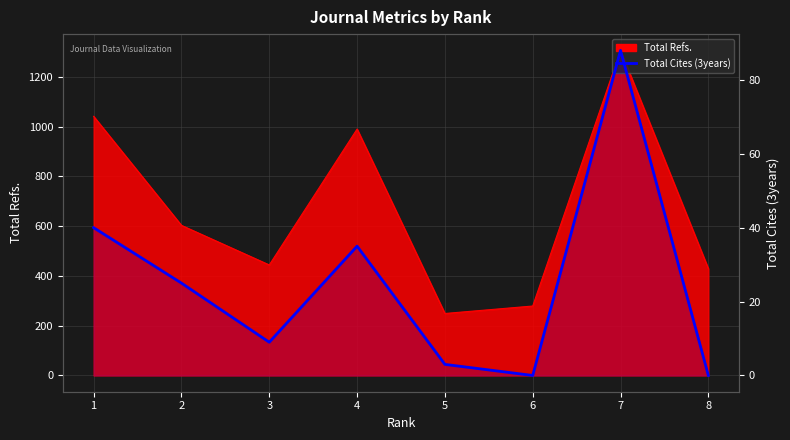

Reading left to right, extract all data points from this chart.

1=40	2=25	3=9	4=35	5=3	6=0	7=88	8=0